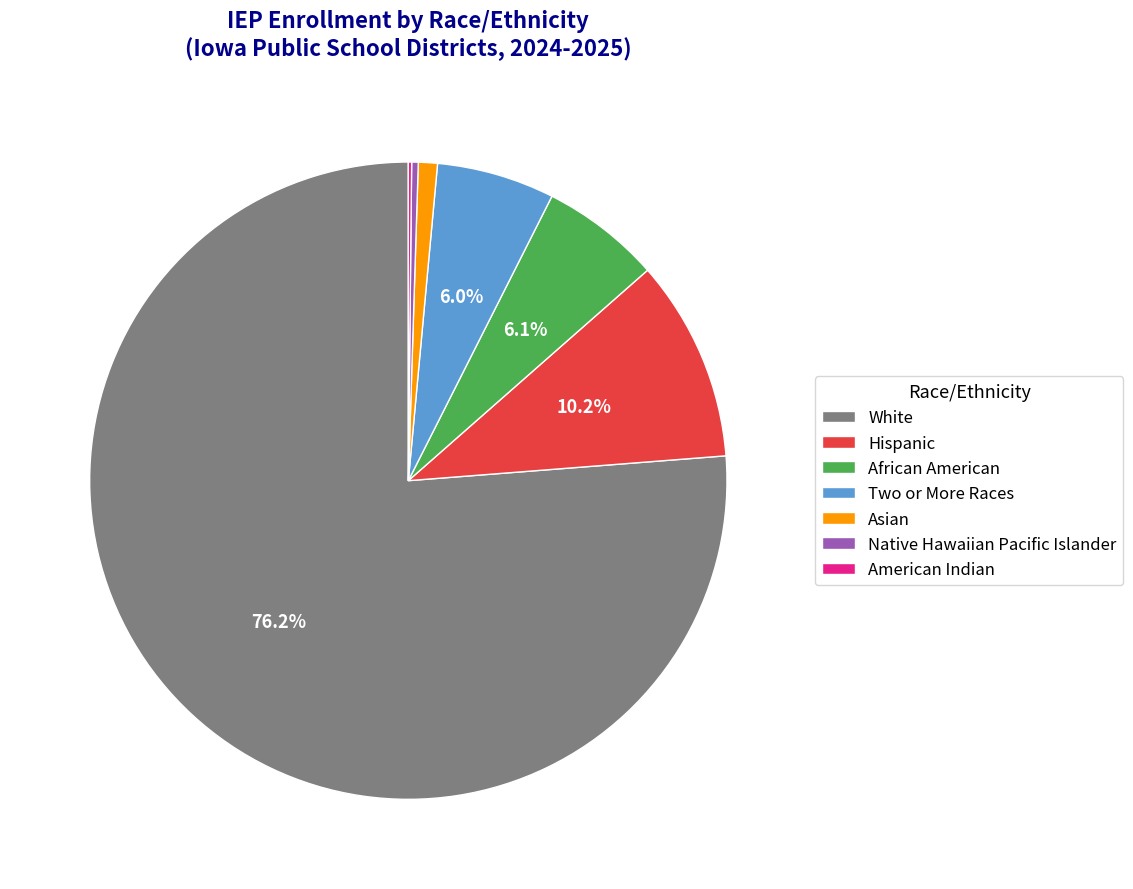

Between Hispanic and African American, which is larger?

Hispanic